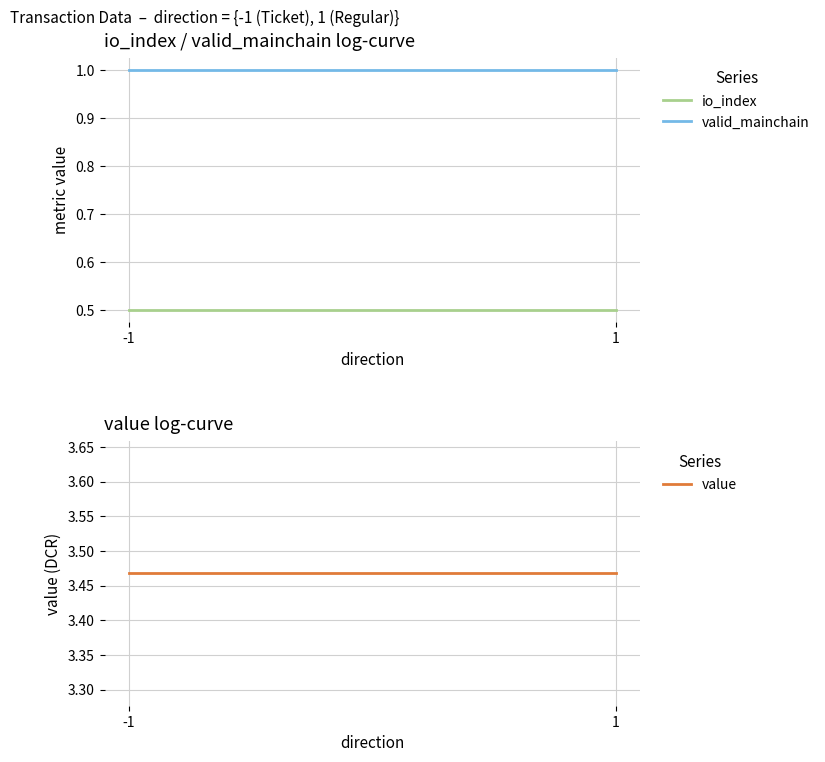

How many lines are shown in the chart?

3